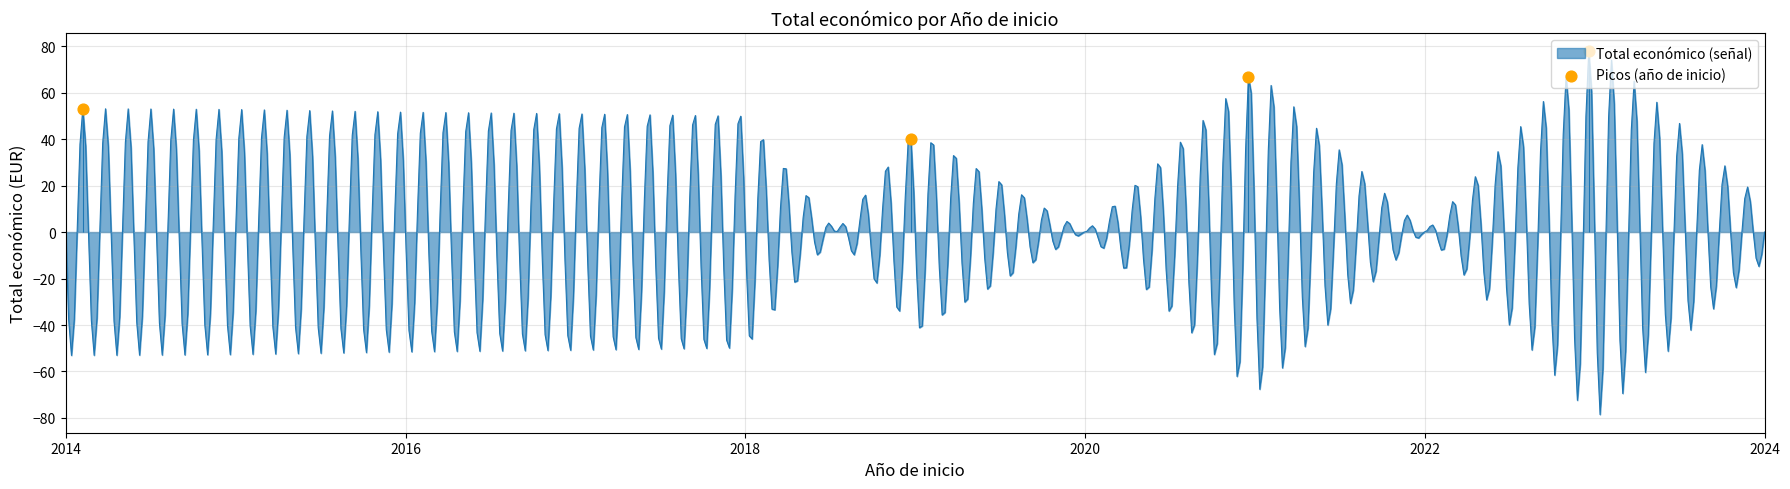

What is the minimum value for Total económico (señal)?

-78.5